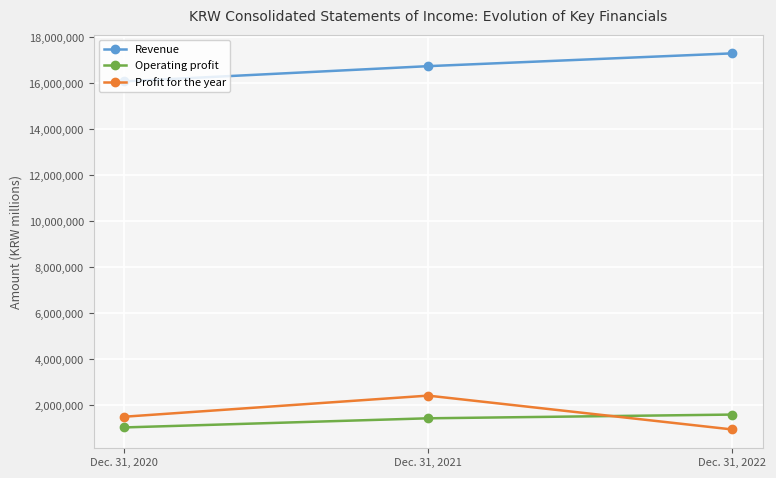

The Revenue series shows 16748585 at Dec. 31, 2021. True or false?

True